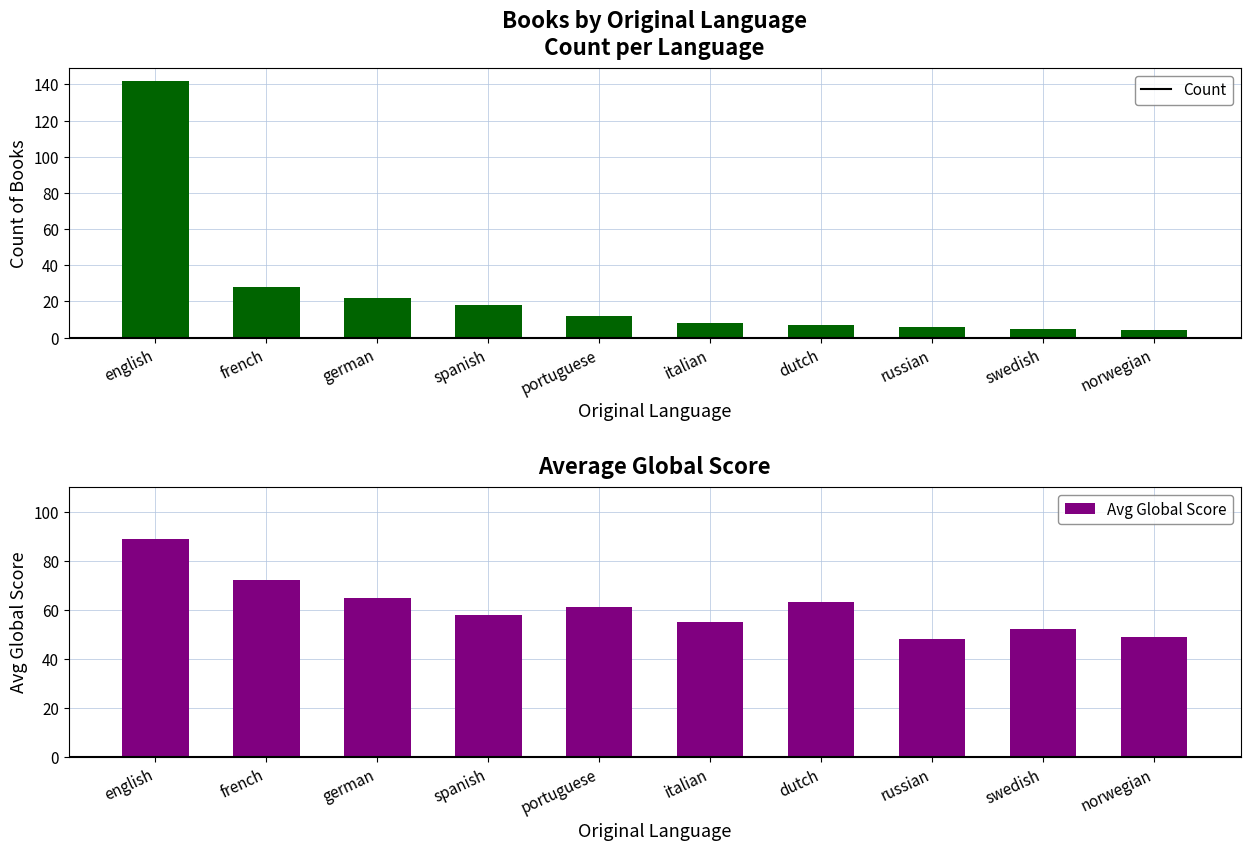

Reading left to right, extract all data points from this chart.

Count: english=142	french=28	german=22	spanish=18	portuguese=12	italian=8	dutch=7	russian=6	swedish=5	norwegian=4
Avg Global Score: english=89	french=72	german=65	spanish=58	portuguese=61	italian=55	dutch=63	russian=48	swedish=52	norwegian=49